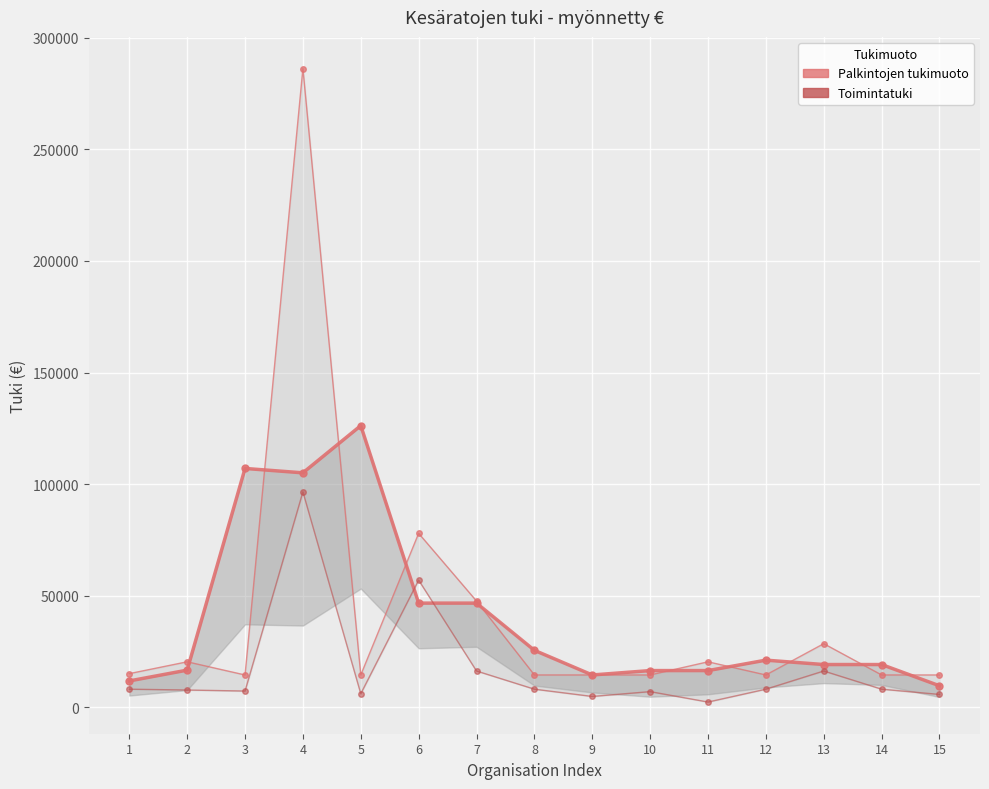

What is the maximum value for Kesäratojen toimintatuki (myönnetty €)?

96558